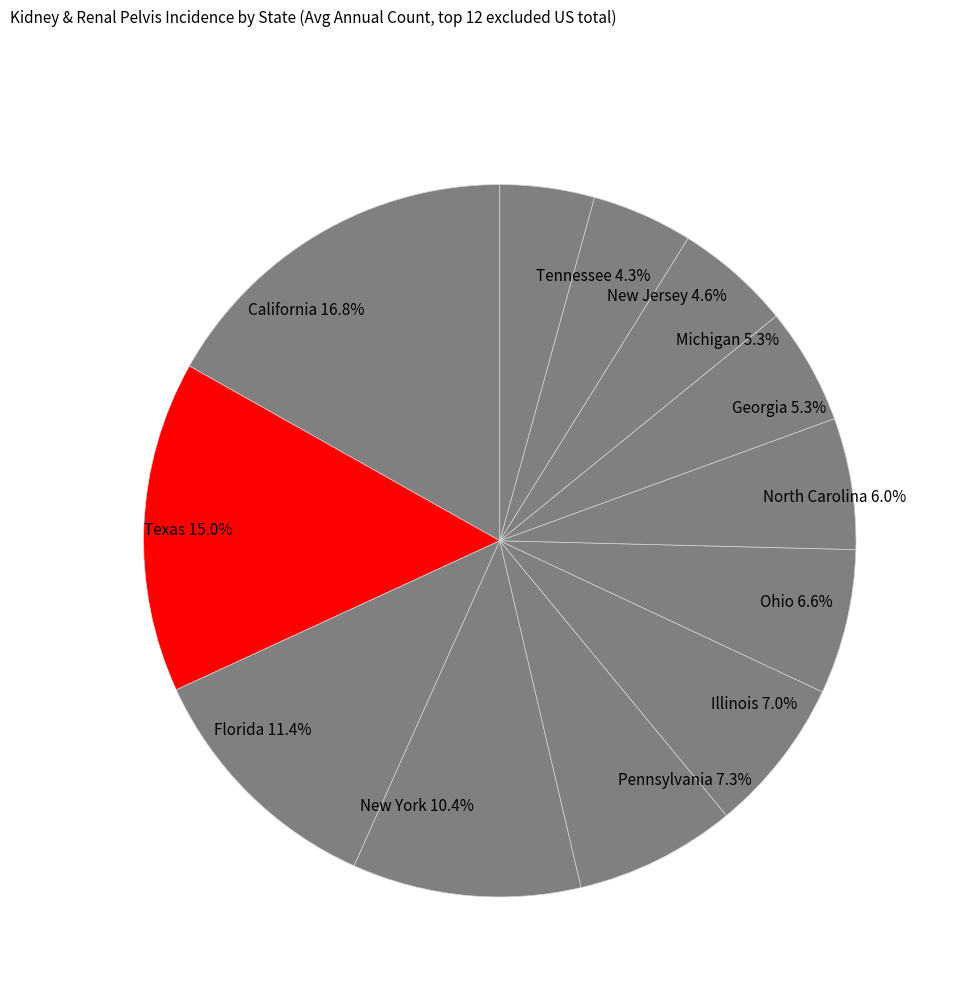

To the nearest percent, what is the combined percentage of Michigan and Georgia?

11%